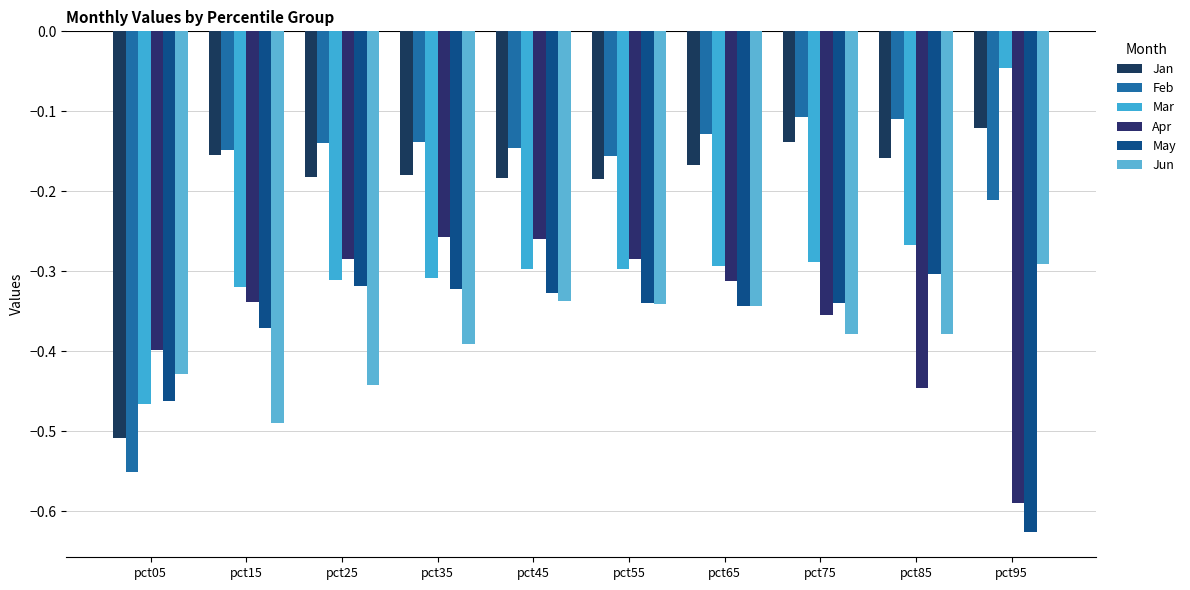

Reading left to right, extract all data points from this chart.

Jan: -0.5	-0.2	-0.2	-0.2	-0.2	-0.2	-0.2	-0.1	-0.2	-0.1
Feb: -0.6	-0.1	-0.1	-0.1	-0.1	-0.2	-0.1	-0.1	-0.1	-0.2
Mar: -0.5	-0.3	-0.3	-0.3	-0.3	-0.3	-0.3	-0.3	-0.3	-0.0
Apr: -0.4	-0.3	-0.3	-0.3	-0.3	-0.3	-0.3	-0.4	-0.4	-0.6
May: -0.5	-0.4	-0.3	-0.3	-0.3	-0.3	-0.3	-0.3	-0.3	-0.6
Jun: -0.4	-0.5	-0.4	-0.4	-0.3	-0.3	-0.3	-0.4	-0.4	-0.3